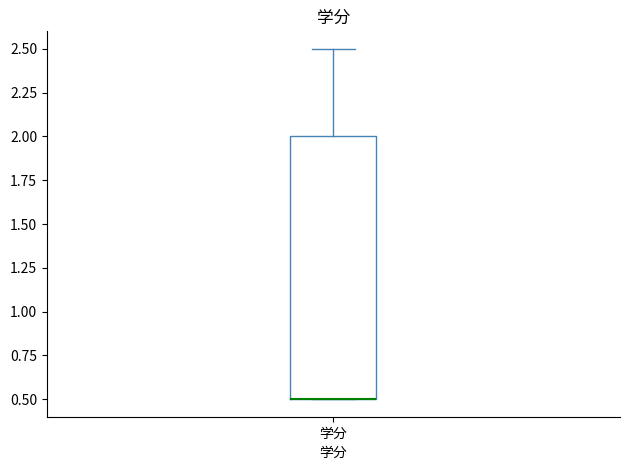

Transcribe this box plot: give where the median line is, the range the box spans, and where the two whiskers end, as read against the y-axis. The values are not printed on the chart, so give them approximately, as read against the axis.

median 0.5 (drawn on the box's lower edge), box 0.5 to 2.0, whiskers 0.5 to 2.5